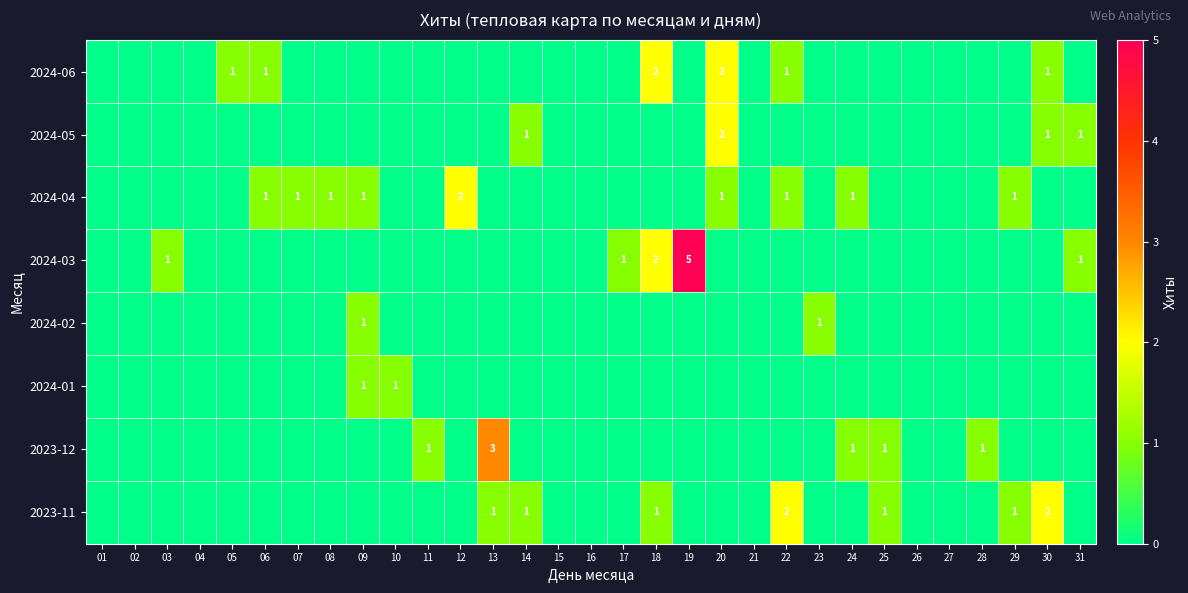

How many distinct data groups are displayed?

8